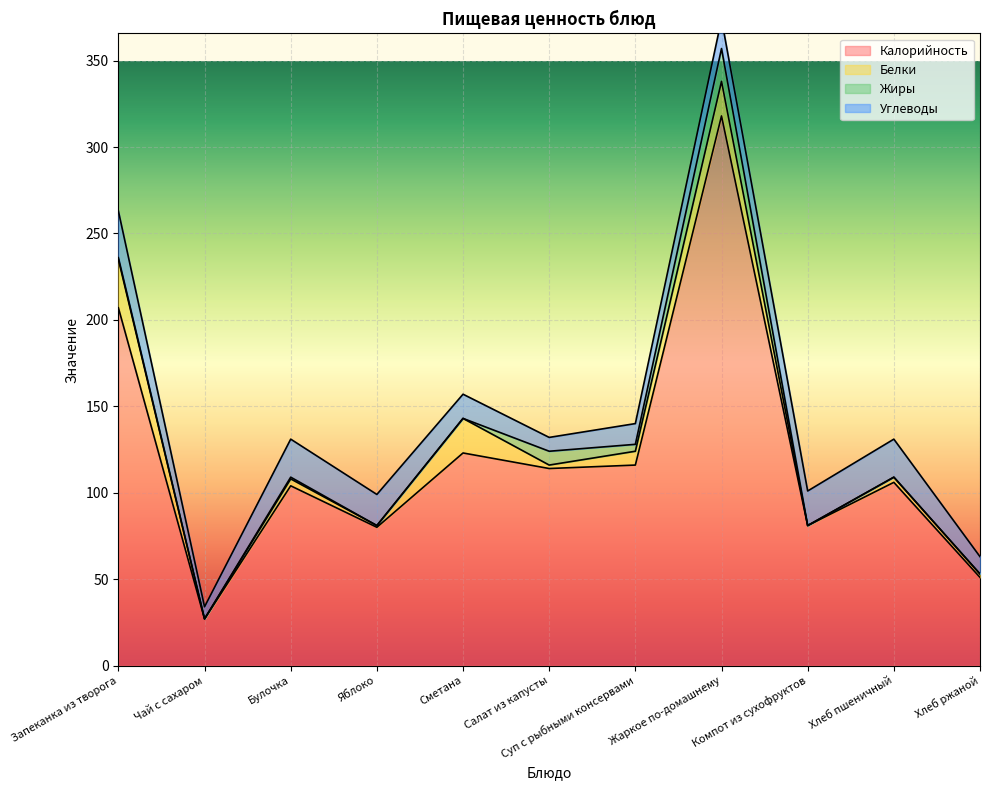

What is the sum of all Белки values?

88